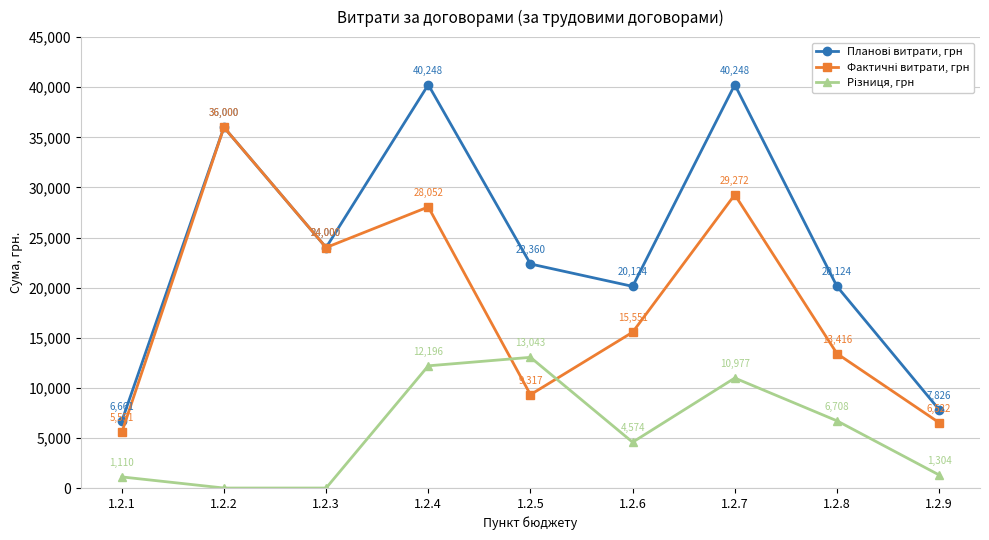

At how many categories does at least one series exceed 31605?

3